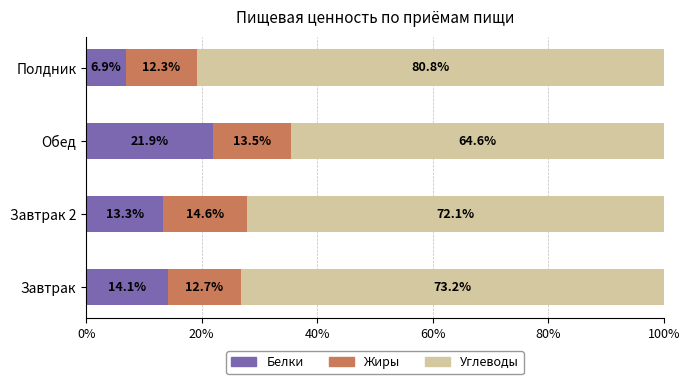

What is the difference between the second highest and minimum values in the Белки series?

7.2